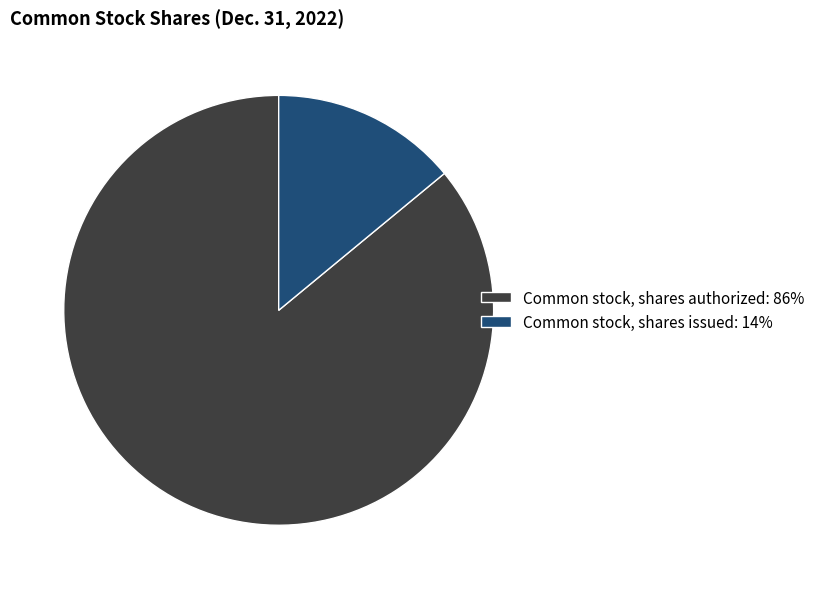

How many segments does this pie chart have?

2